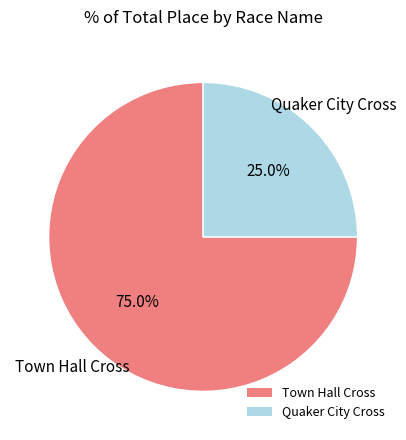

How many slices are in this pie chart?

2